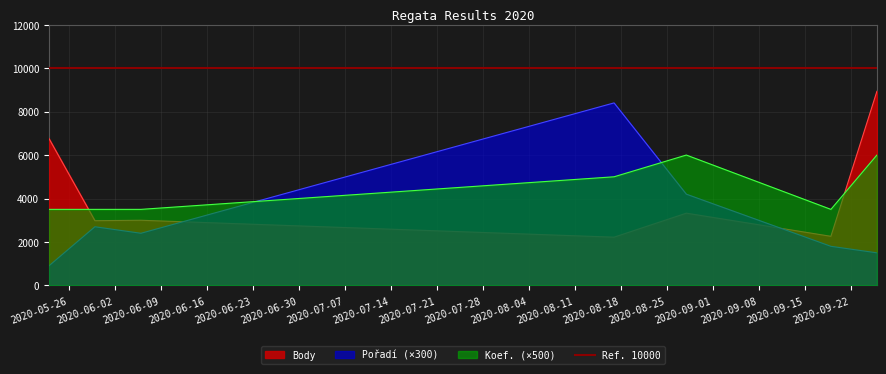

Reading left to right, what are all the values shown in this chart?

Body: 2020-05-23=6764	2020-05-30=2979	2020-06-06=2999	2020-08-17=2220	2020-08-28=3325	2020-09-19=2260	2020-09-26=8933
Pořadí: 2020-05-23=900	2020-05-30=2700	2020-06-06=2400	2020-08-17=8400	2020-08-28=4200	2020-09-19=1800	2020-09-26=1500
Koef.: 2020-05-23=3500	2020-05-30=3500	2020-06-06=3500	2020-08-17=5000	2020-08-28=6000	2020-09-19=3500	2020-09-26=6000